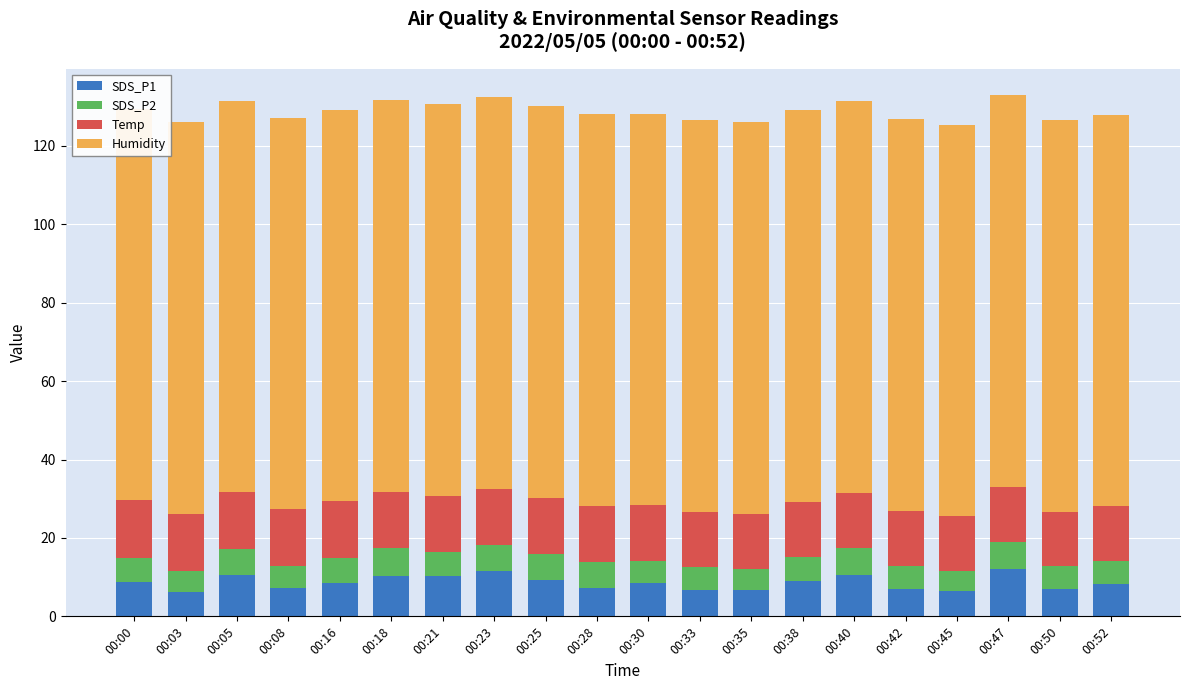

Reading left to right, list all the values displayed in this chart.

SDS_P1: 8.7	6.3	10.5	7.2	8.4	10.3	10.4	11.6	9.2	7.3	8.5	6.6	6.7	8.9	10.6	7.0	6.4	12.1	6.9	8.3
SDS_P2: 6.3	5.3	6.6	5.6	6.5	7.0	6.1	6.7	6.7	6.5	5.6	5.9	5.4	6.2	6.8	5.8	5.1	7.0	5.8	5.8
Temp: 14.6	14.6	14.5	14.5	14.4	14.4	14.3	14.3	14.3	14.3	14.2	14.2	14.1	14.1	14.1	14.1	14.0	14.0	14.0	13.9
Humidity: 99.9	99.9	99.9	99.9	99.9	99.9	99.9	99.9	99.9	99.9	99.9	99.9	99.9	99.9	99.9	99.9	99.9	99.9	99.9	99.9